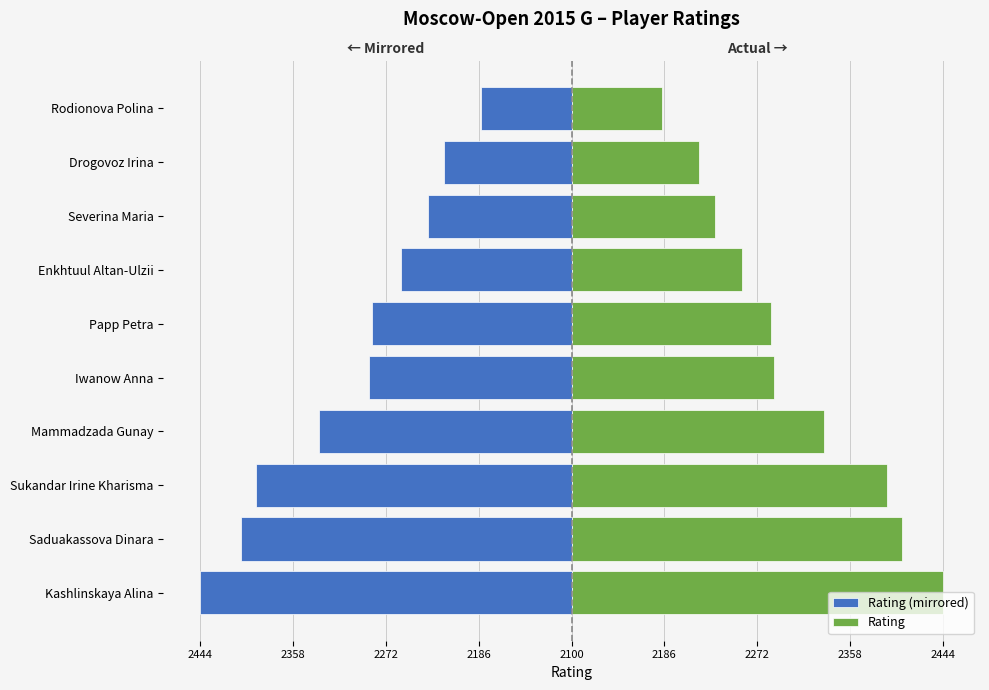

The value of Rating at Enkhtuul Altan-Ulzii is 275. True or false?

False